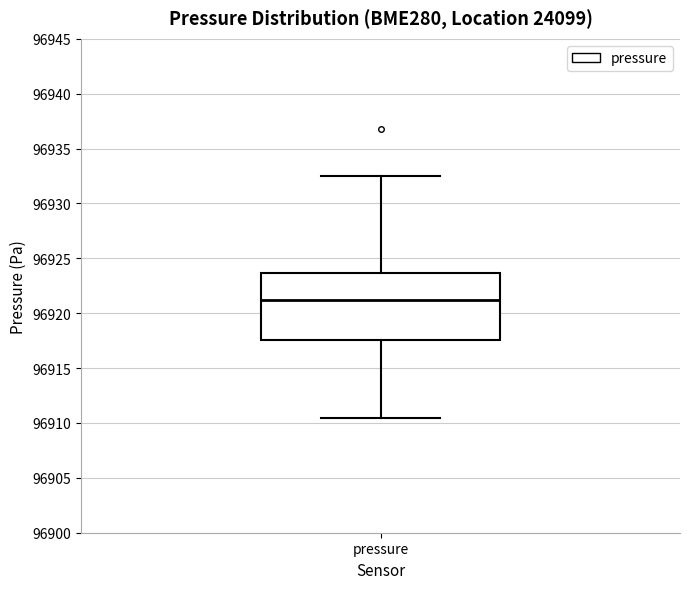

Transcribe this box plot: give where the median line is, the range the box spans, and where the two whiskers end, as read against the y-axis. The values are not printed on the chart, so give them approximately, as read against the axis.

median 96921.0, box 96917.5 to 96923.5, whiskers 96910.5 to 96932.5